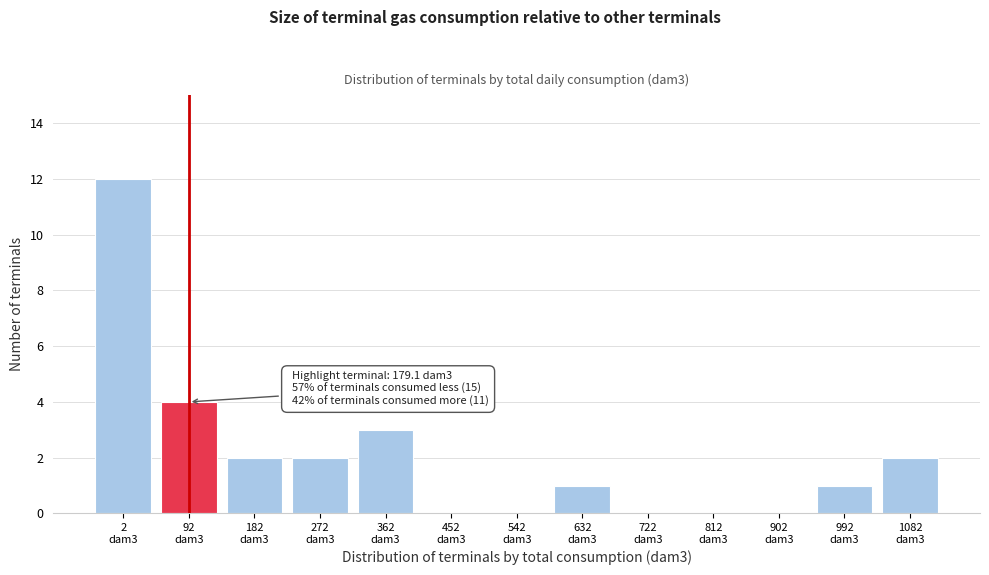

What is the sum of all values?

27